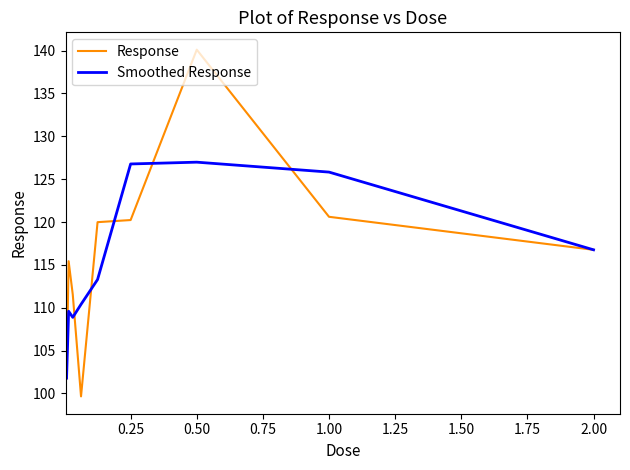

Which series has the largest range (max minus min)?

Response